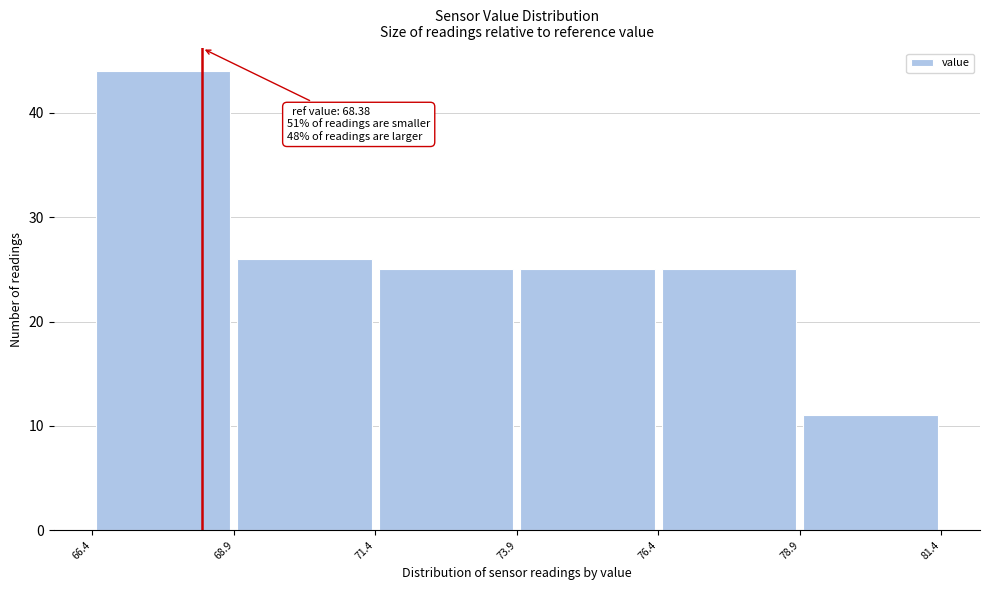

Over which range of the x-axis is the bar tallest?

66.4 to 68.9